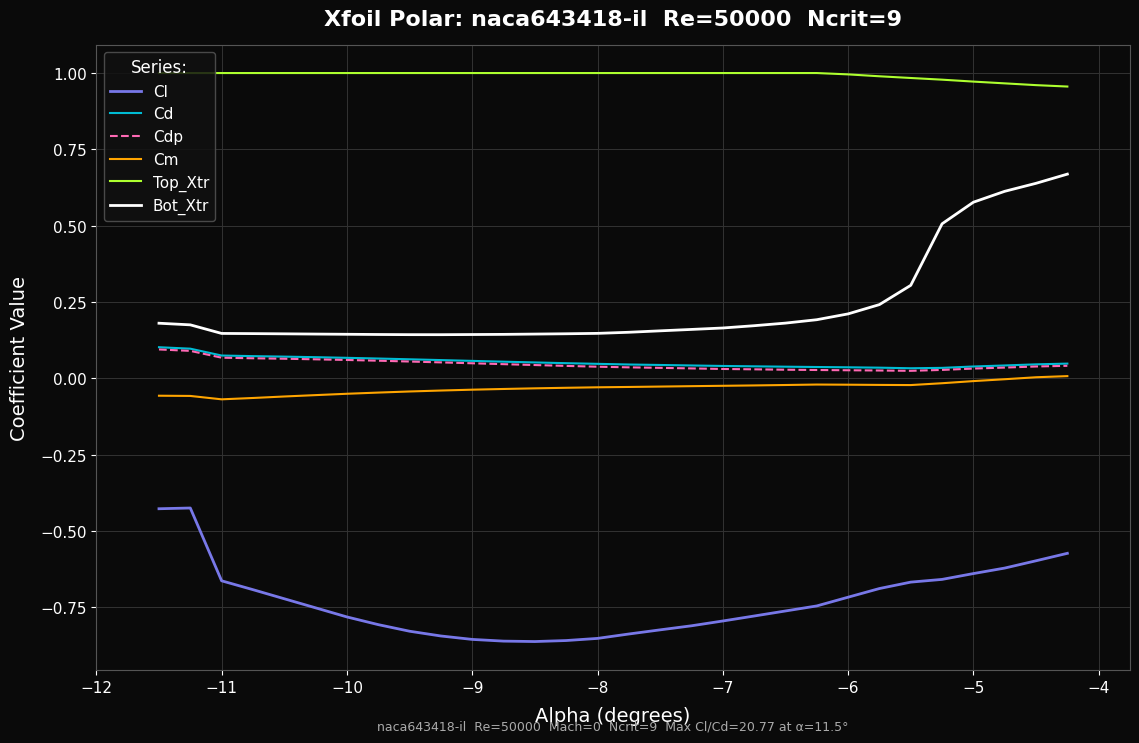

Which series has the largest range (max minus min)?

Bot_Xtr